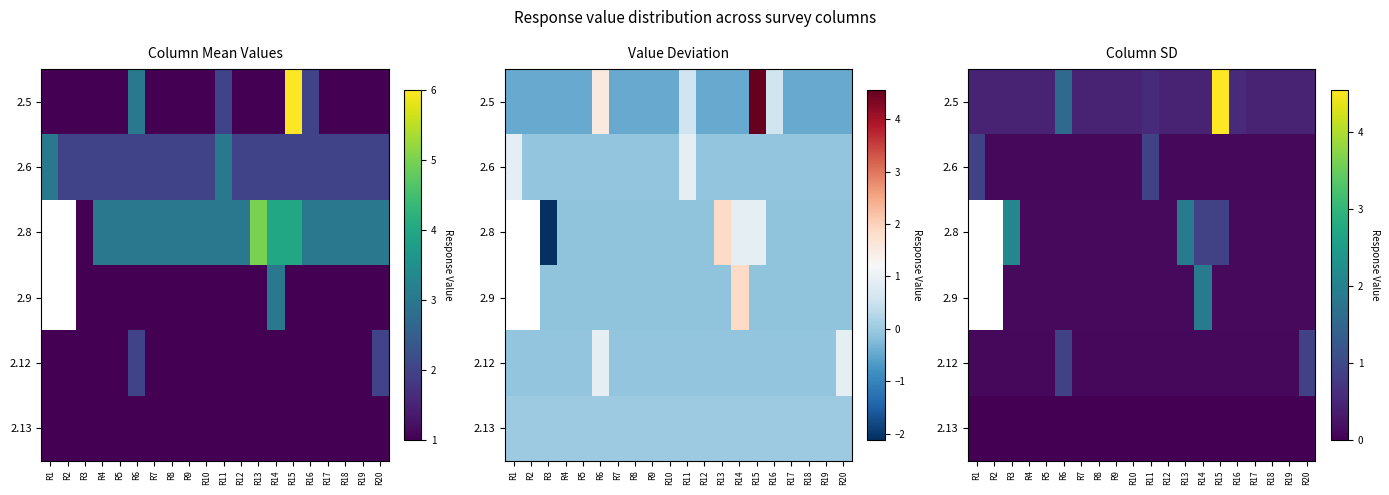

What is the difference between the maximum and minimum values in the 2.6 series?

0.8